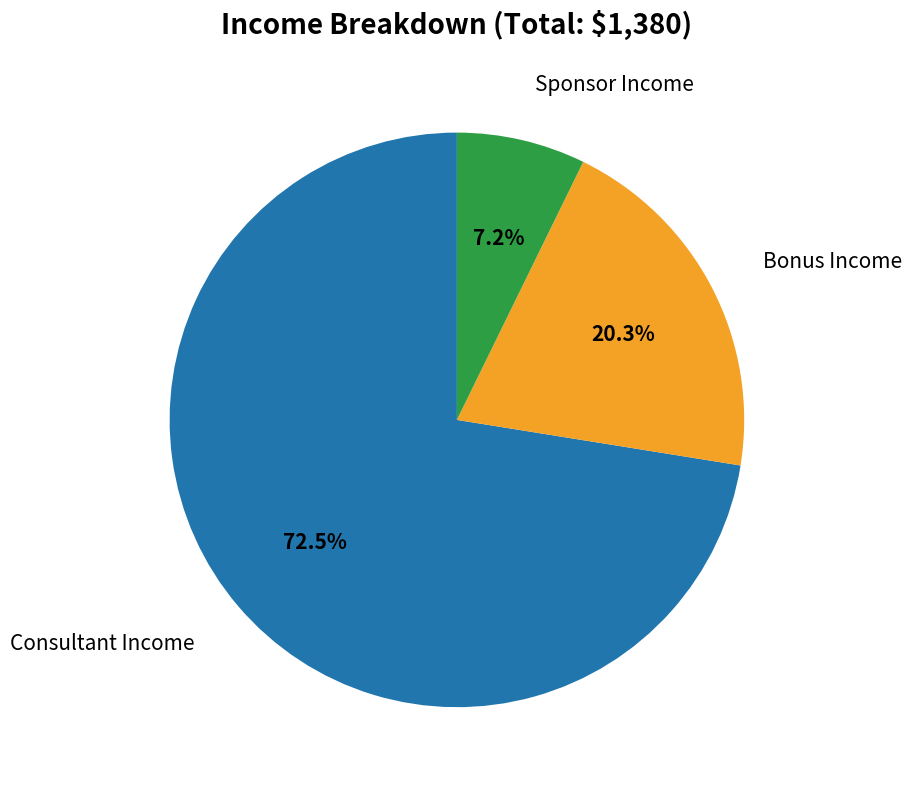

Is there a majority slice in this chart?

Yes